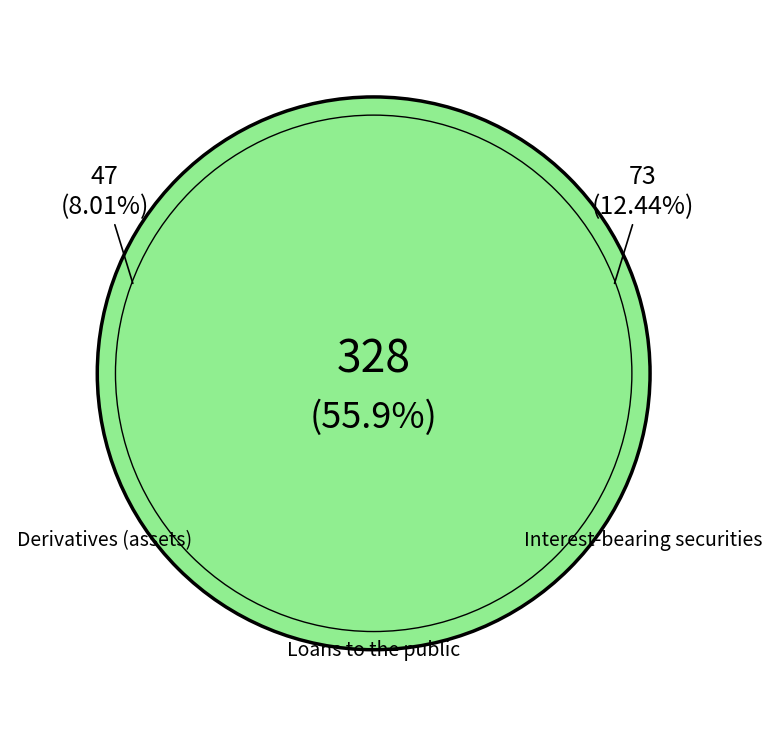

Rank the categories by value from lowest to highest.

Loans to credit institutions, Derivatives (assets), Interest-bearing securities, Other assets, Loans to the public